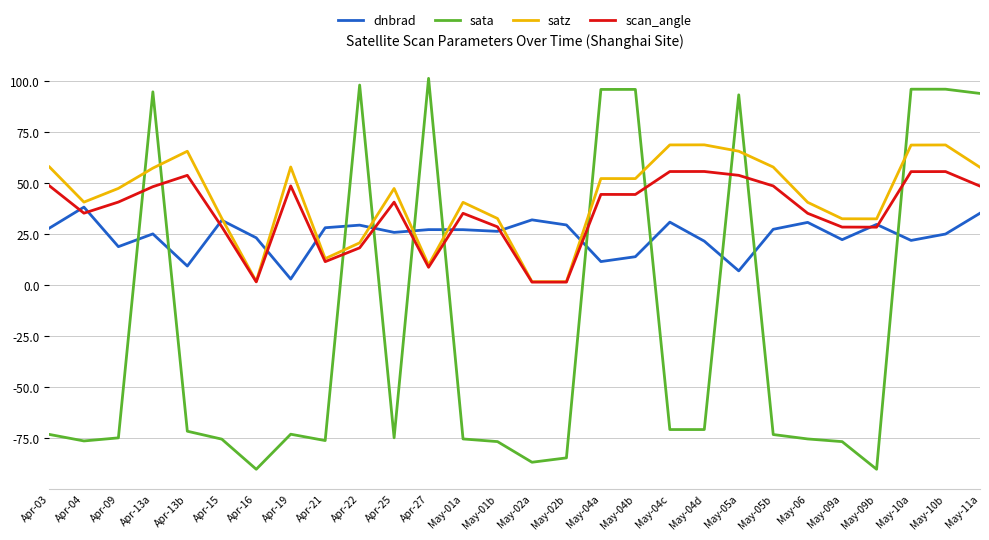

Is the value of satz at Apr-21 greater than the value of scan_angle at May-10a?

No